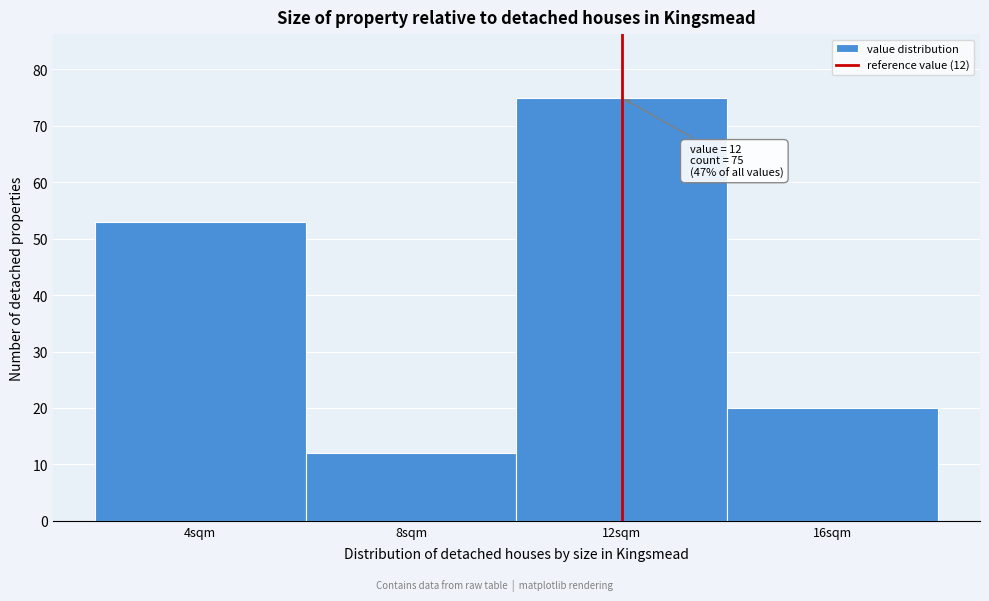

Which range on the x-axis has the tallest bar?

10 to 14